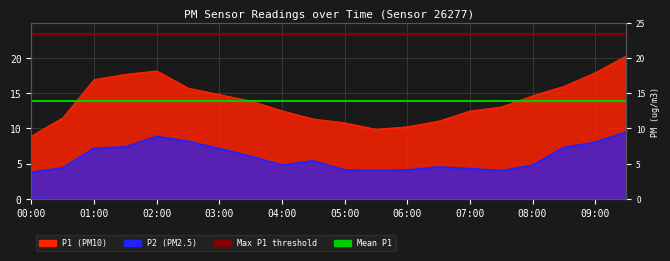

What is the greatest value displayed?

20.3